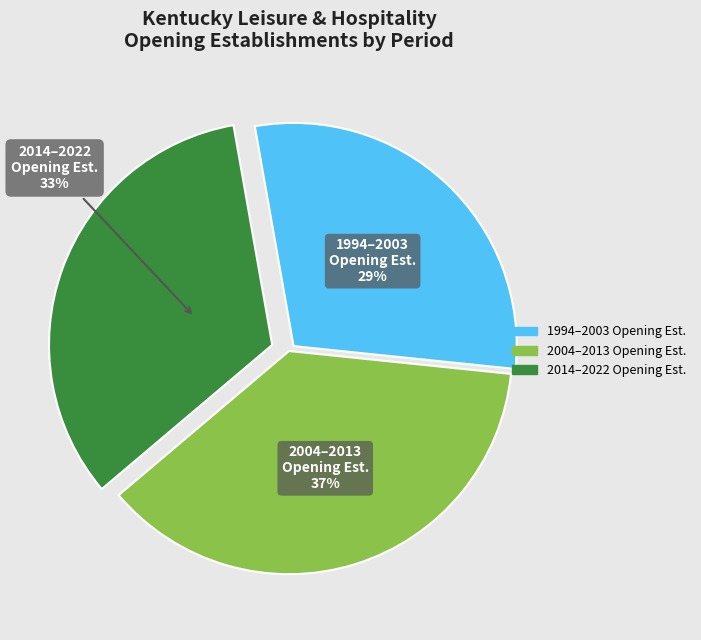

Does any single category account for the majority?

No